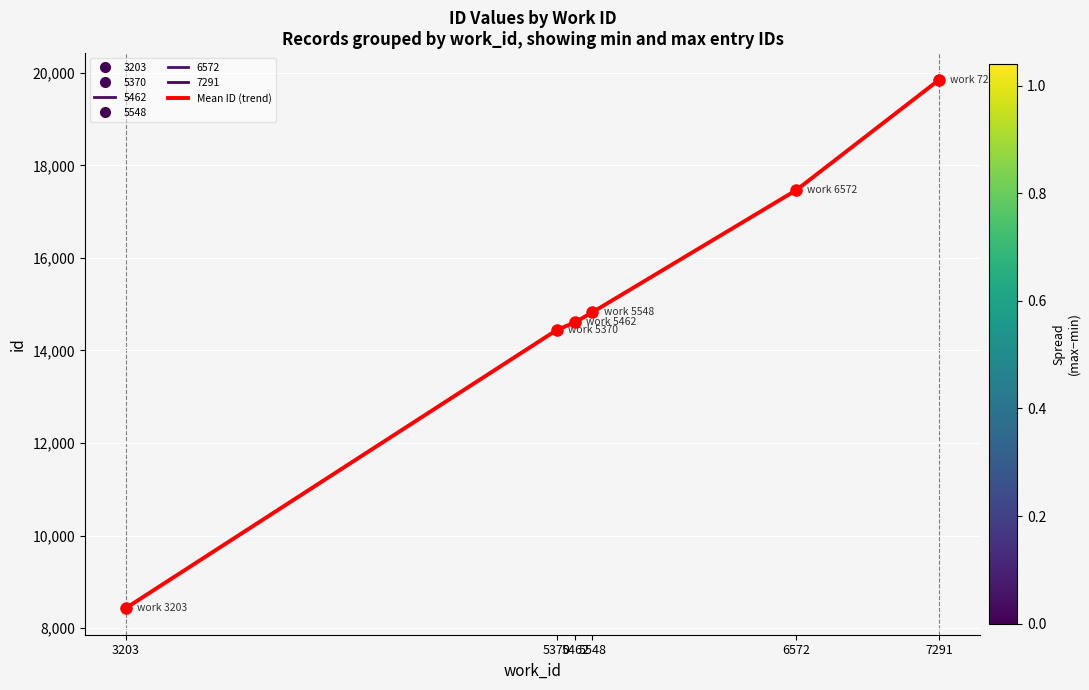

Rank the categories by value from lowest to highest.

3203, 5370, 5462, 5548, 6572, 7291